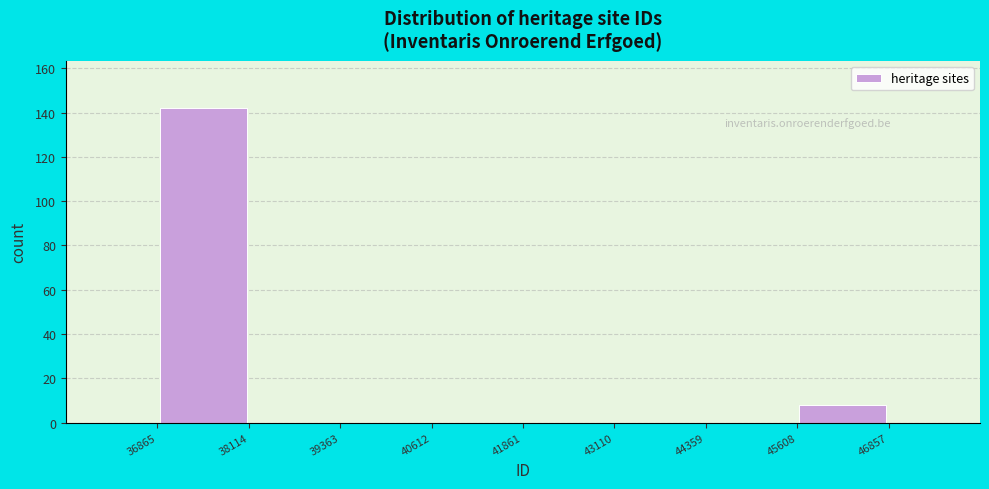

Reading left to right, list every bar in this chart as the range it spans on the x-axis followed by its height. The values are not printed on the chart, so give them approximately, as read against the axis.

36865 to 38114: 142
38114 to 39363: 0
39363 to 40612: 0
40612 to 41861: 0
41861 to 43110: 0
43110 to 44359: 0
44359 to 45608: 0
45608 to 46857: 8